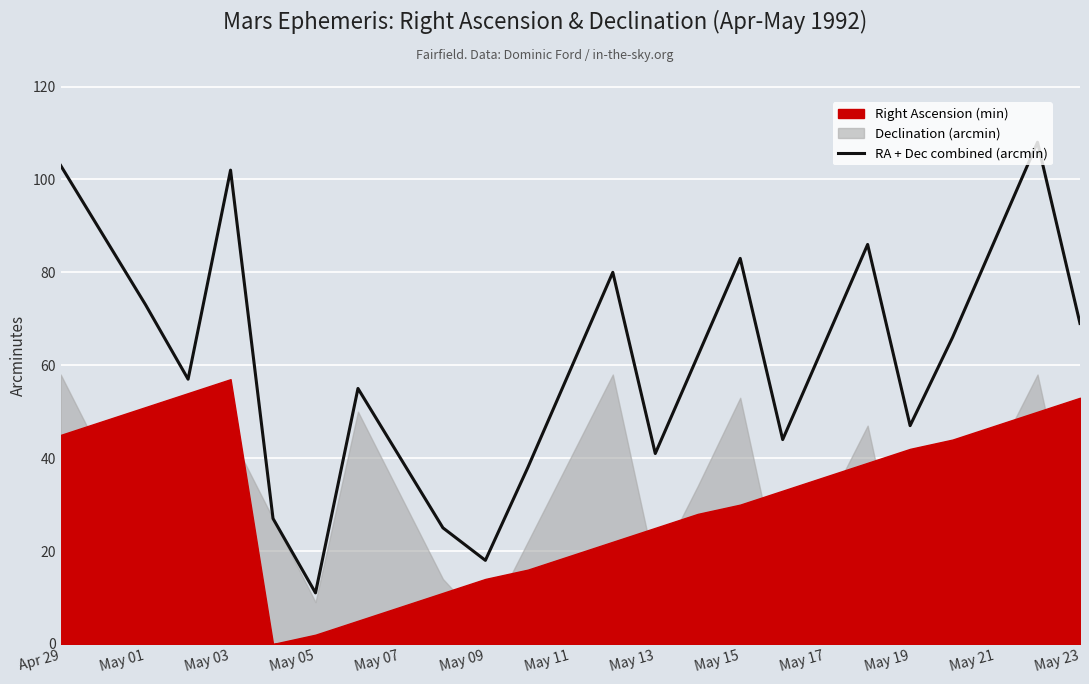

What is the highest value of the RA + Dec combined (arcmin) series?

108